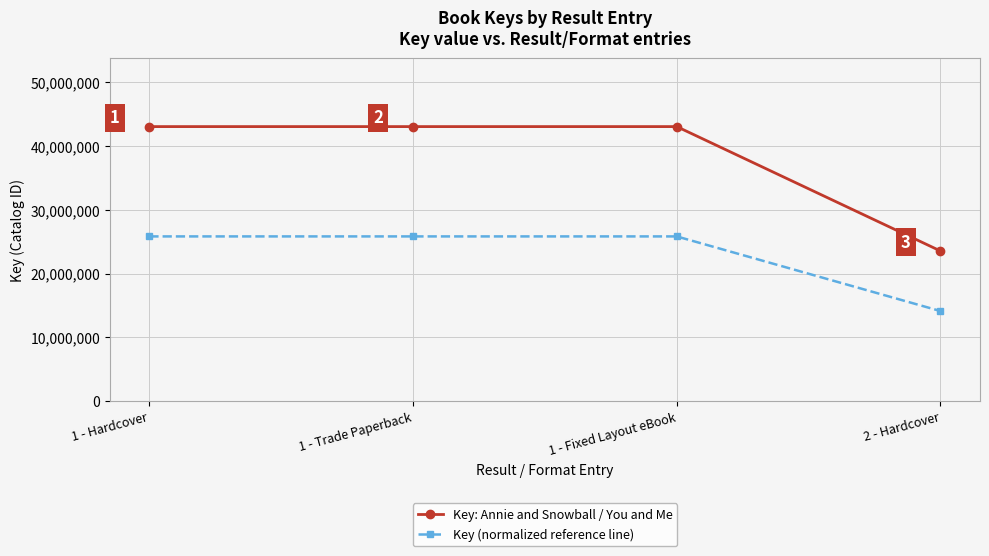

Which series changed the most between 1 - Hardcover and 2 - Hardcover?

Key: Annie and Snowball / You and Me